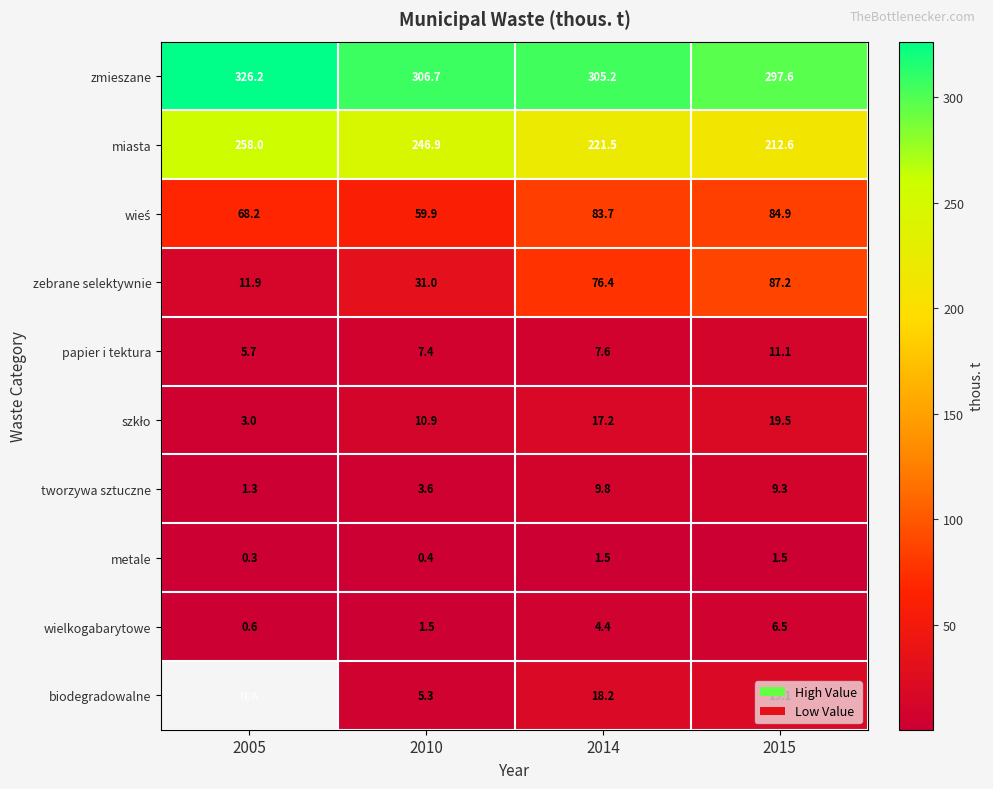

Which series changed the most between 2014 and 2015?

zebrane selektywnie